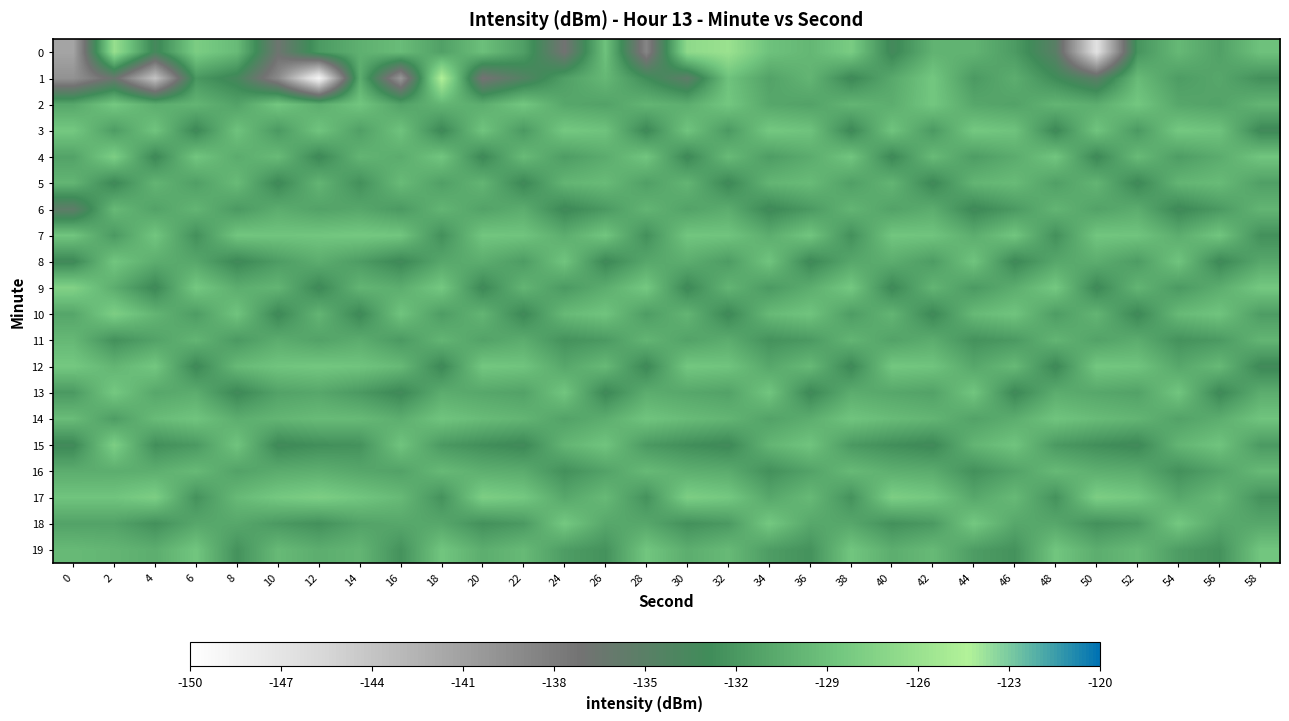

Which series has the widest spread of values?

1